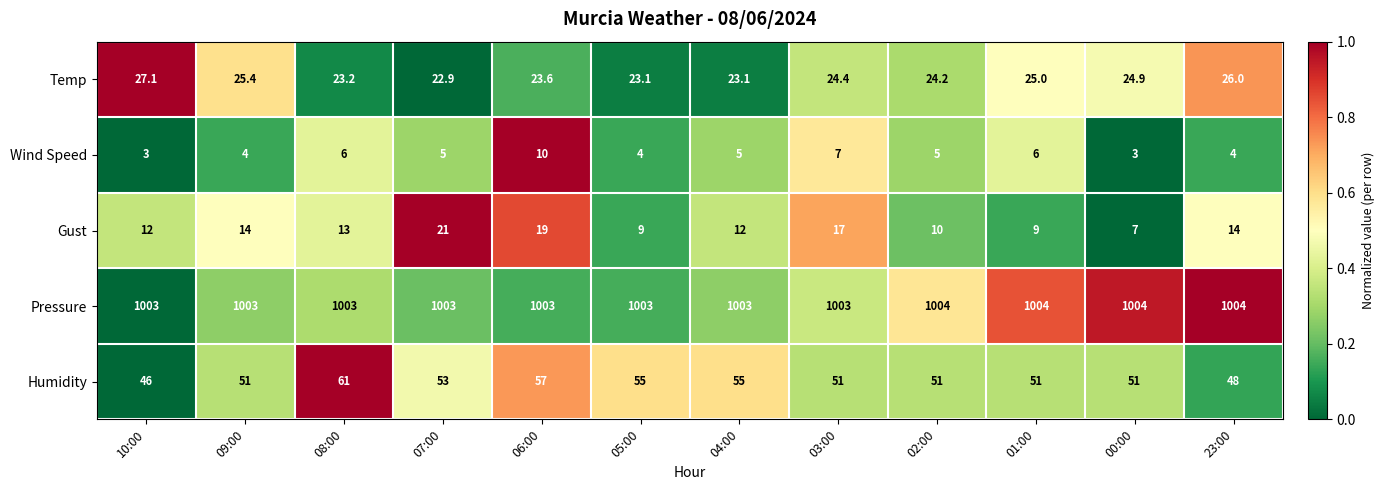

What is the difference between the maximum and minimum values in the Gust series?

14.0